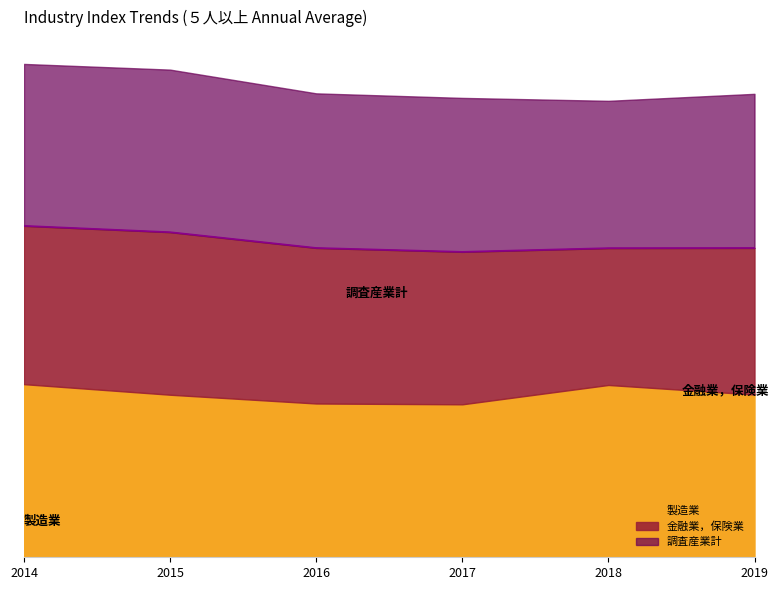

List the series in order of their peak value, highest first.

製造業, 調査産業計, 金融業，保険業